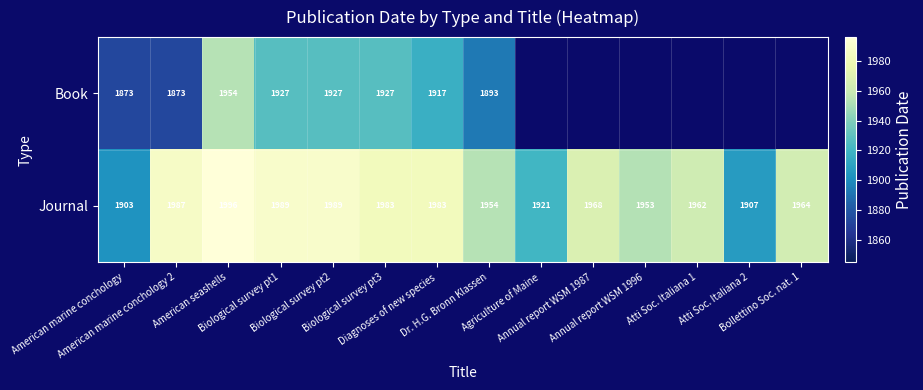

What is the sum of all Journal values?

27459